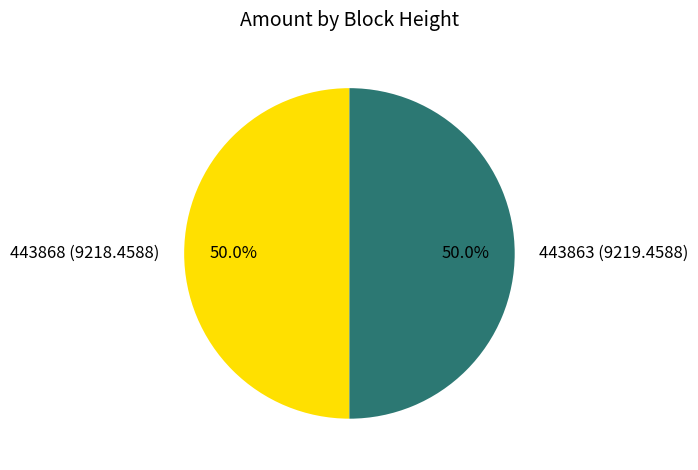

Approximately how many times larger is the value at 443863 compared to 443868?

1.0